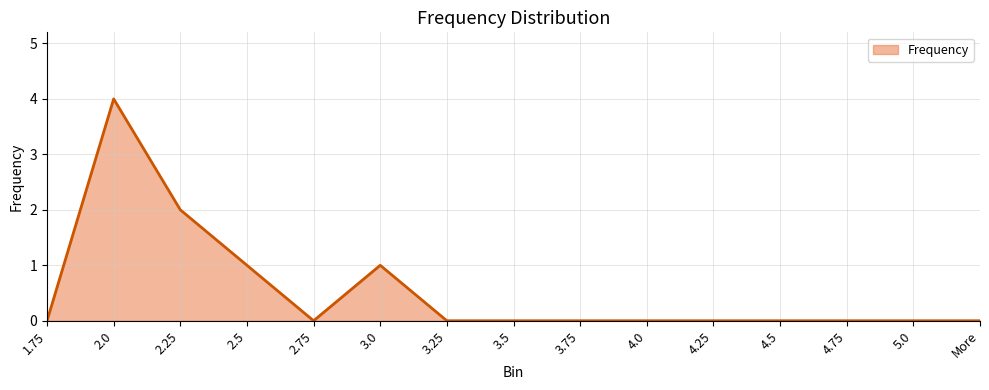

What position from the left is 3.25?

7